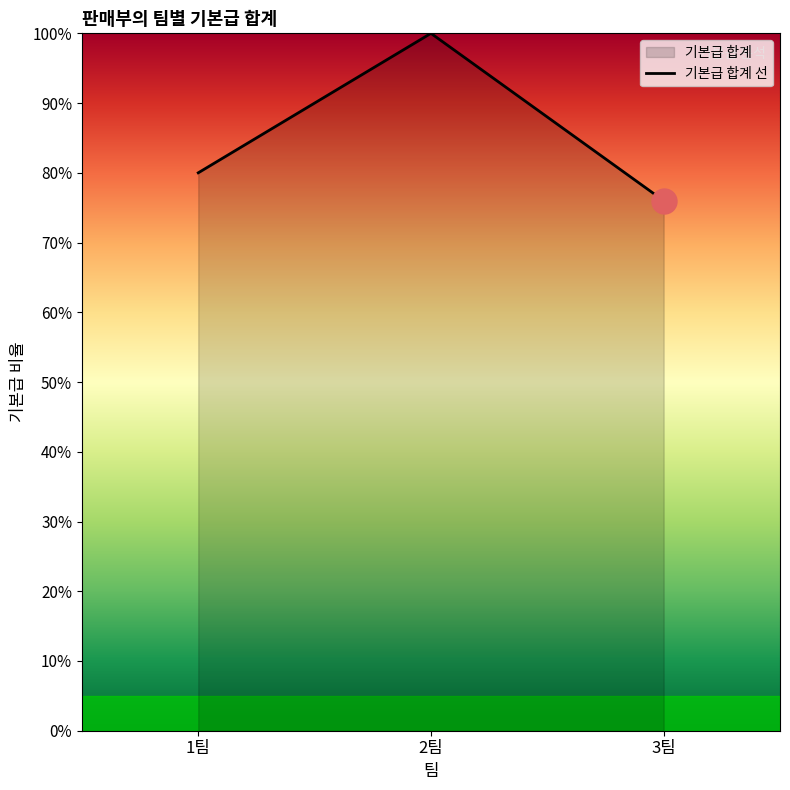

What is the average value?

85